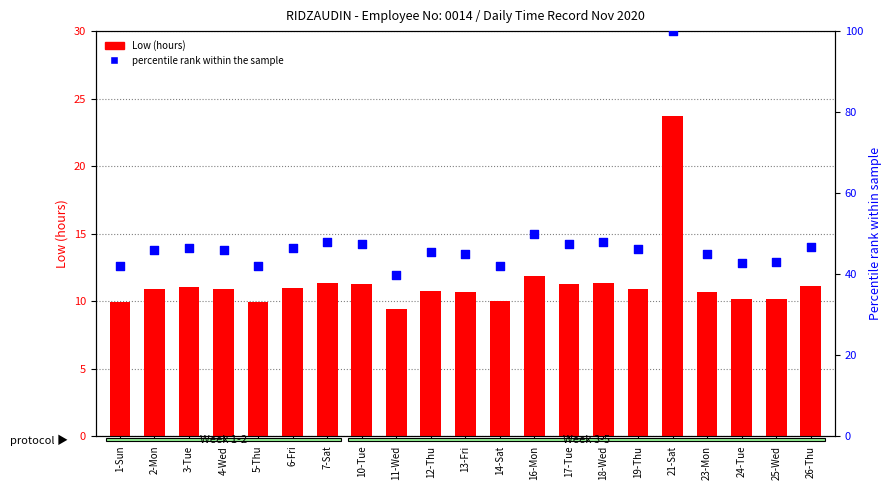

Which series reaches the maximum Y coordinate?

percentile rank within the sample